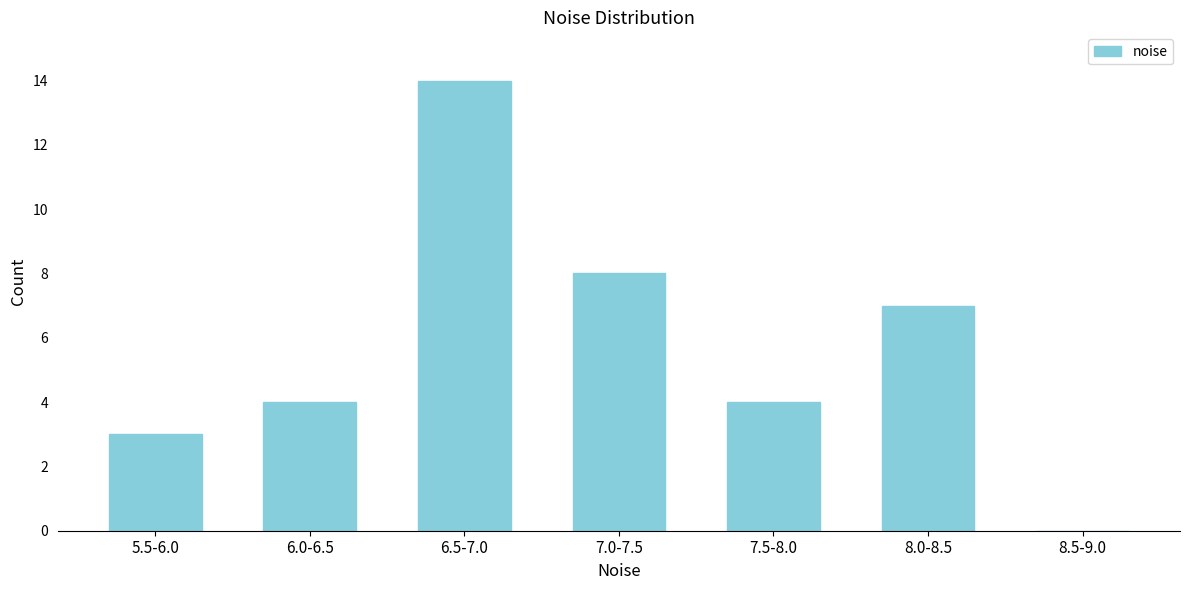

Reading left to right, extract all data points from this chart.

5.5-6.0=3	6.0-6.5=4	6.5-7.0=14	7.0-7.5=8	7.5-8.0=4	8.0-8.5=7	8.5-9.0=0